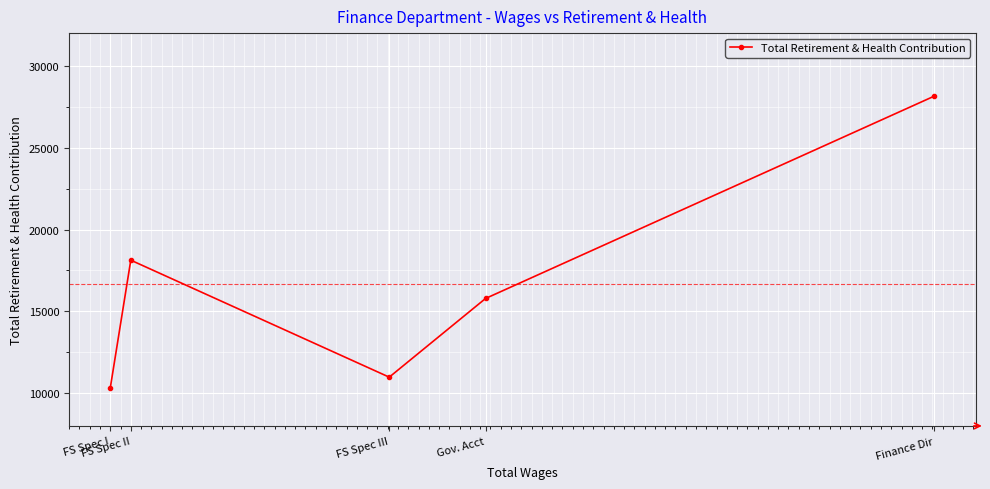

At which category does the chart reach its peak across all series?

Finance Dir